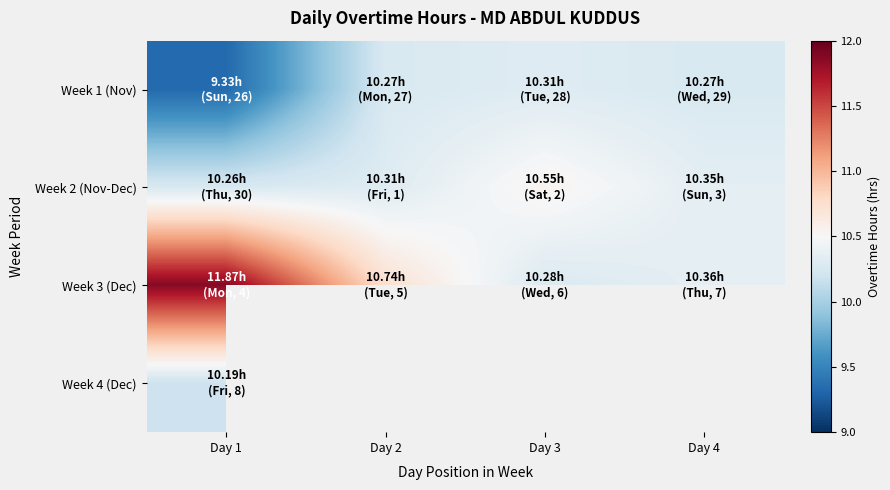

True or false: Week 2 (Nov-Dec) has a value of 16.2 at Day 3.

False